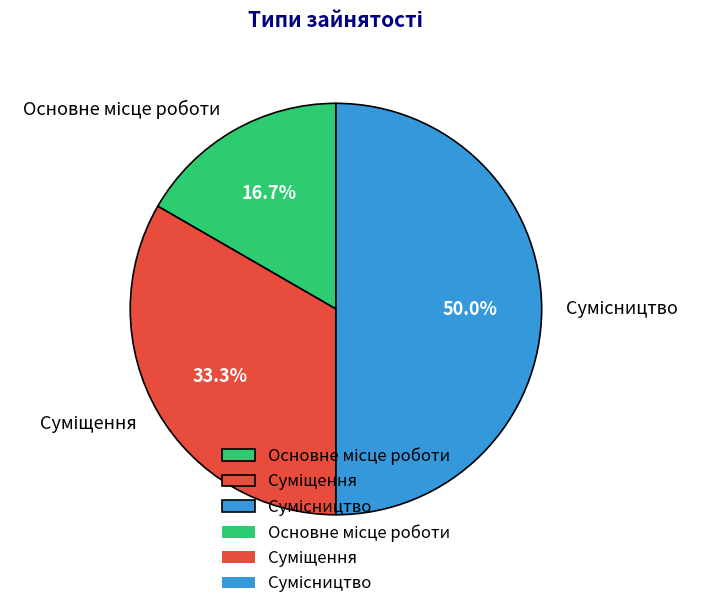

Does Основне місце роботи represent more than half of the total?

No